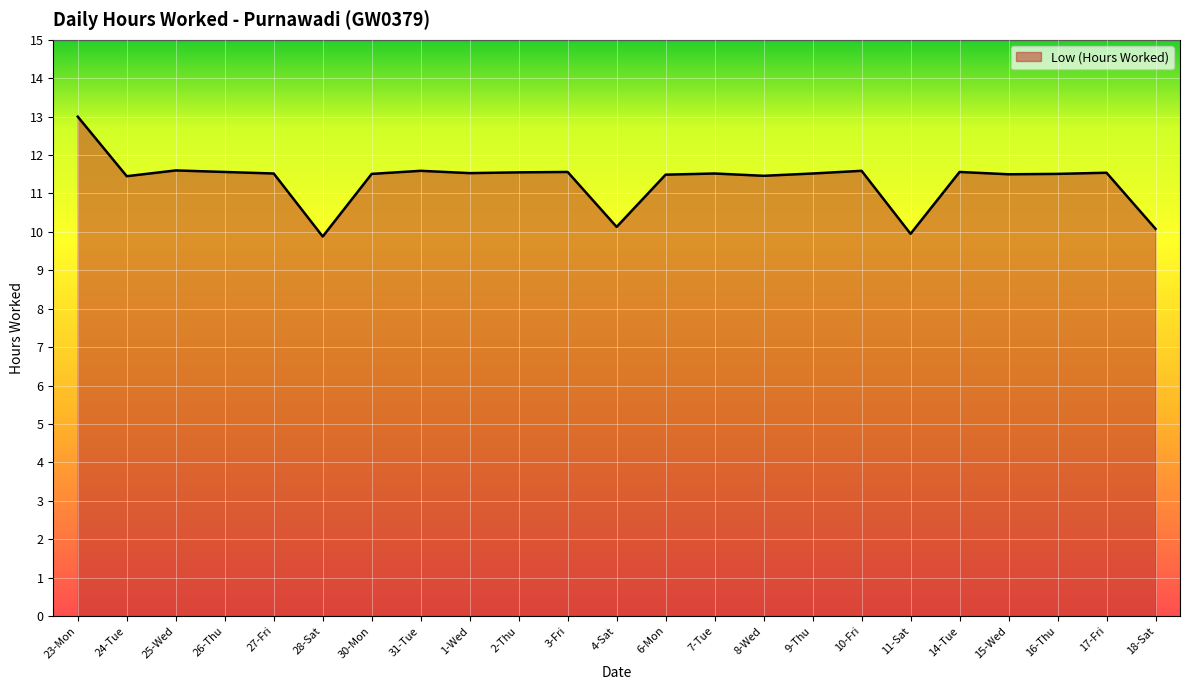

Approximately how many times larger is the value at 7-Tue compared to 14-Tue?

1.0